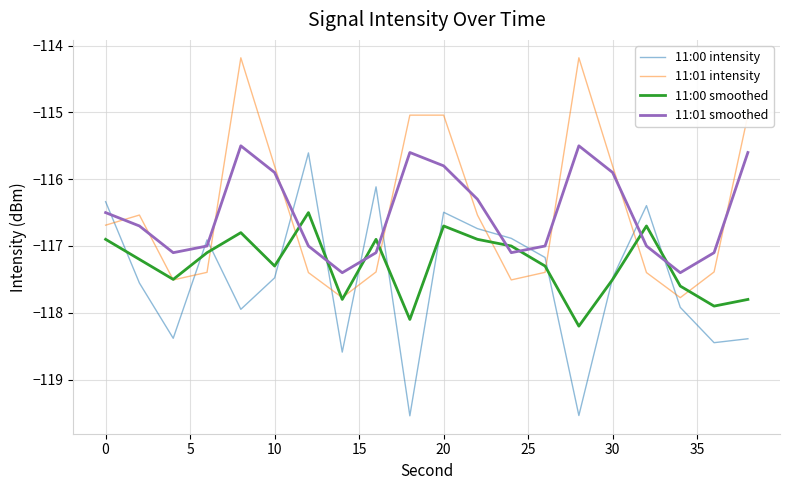

What is the maximum value shown in the chart?

-114.2